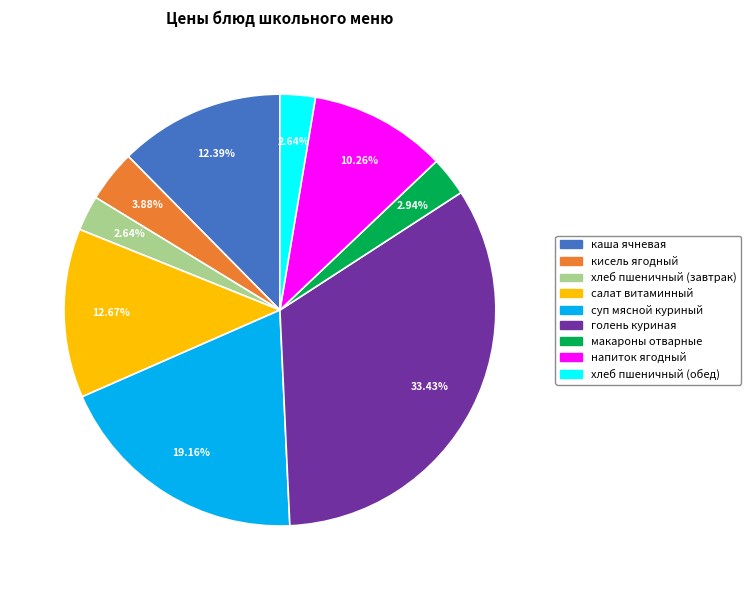

Is there any slice that represents more than half of the pie?

No